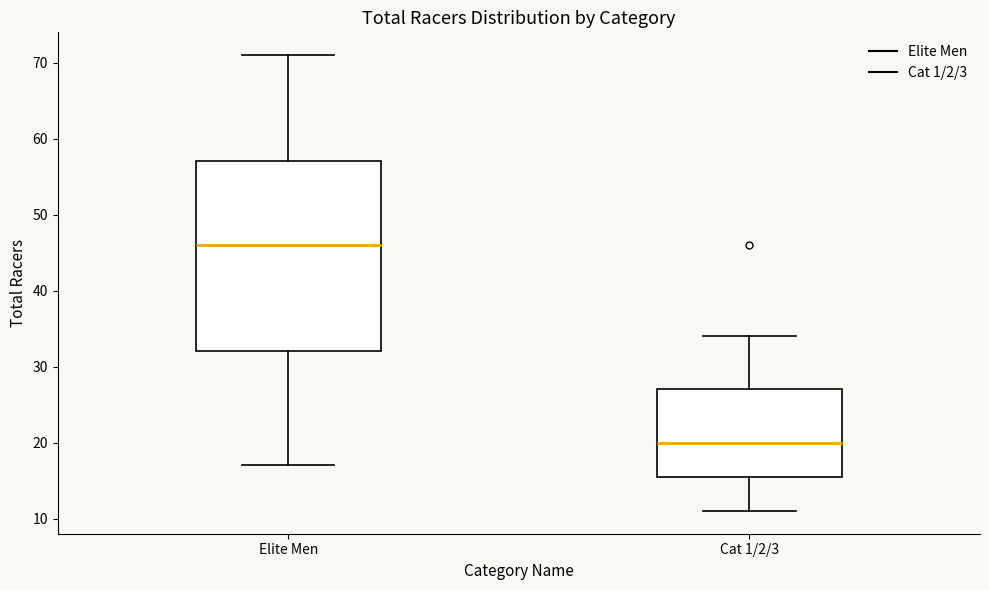

Where is the lower edge of the box for Cat 1/2/3 on the y-axis? The values are not printed on the chart, so give them approximately, as read against the axis.

16